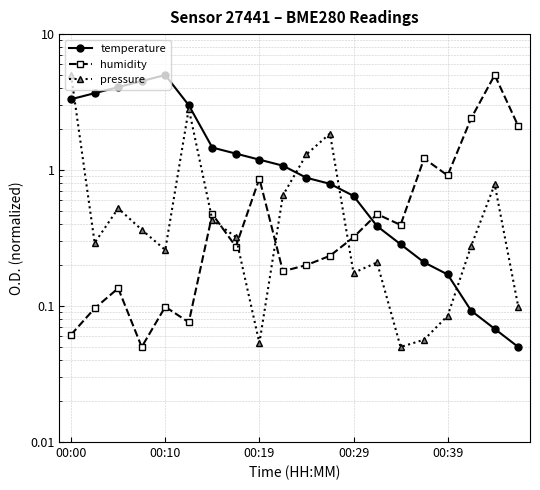

Is this an area chart (filled region under the line)?

No